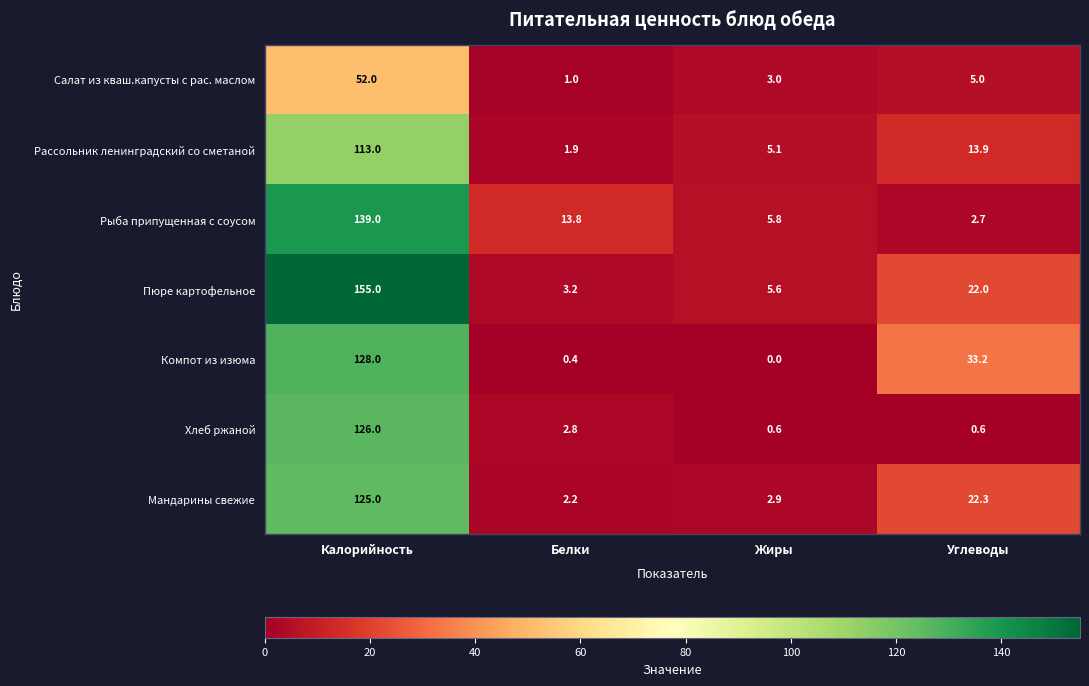

Reading left to right, transcribe all the data shown in this chart.

Салат из кваш.капусты с рас. маслом: 52.0	1.0	3.0	5.0
Рассольник ленинградский со сметаной: 113.0	1.9	5.1	13.9
Рыба припущенная с соусом: 139.0	13.8	5.8	2.7
Пюре картофельное: 155.0	3.2	5.6	22.0
Компот из изюма: 128.0	0.4	0.0	33.2
Хлеб ржаной: 126.0	2.8	0.6	0.6
Мандарины свежие: 125.0	2.2	2.9	22.3